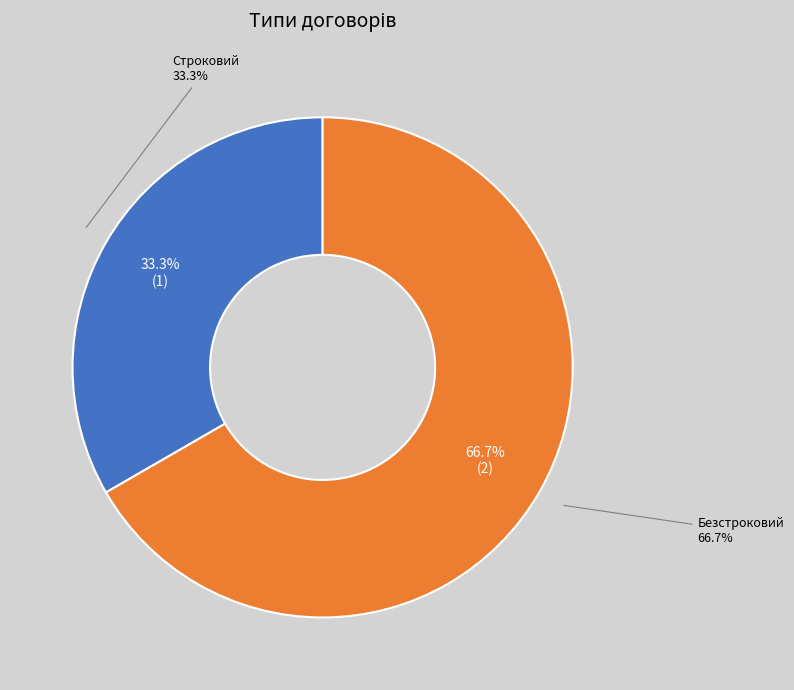

Count the number of slices in the pie.

2